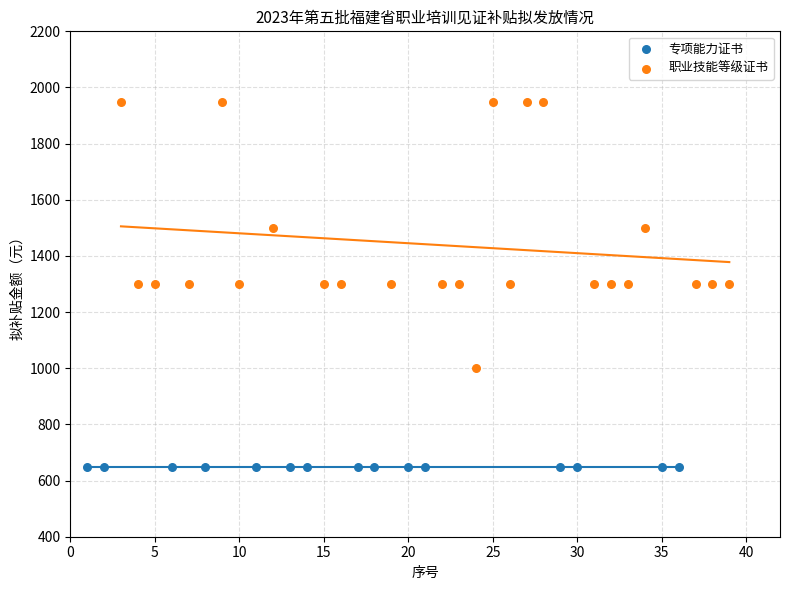

Which series contains the lowest Y value?

专项能力证书